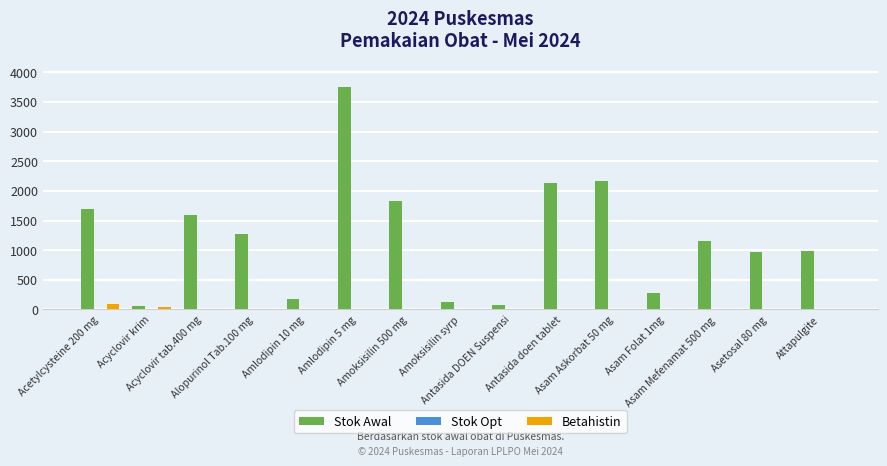

Which label corresponds to the largest value in the chart?

Amlodipin 5 mg